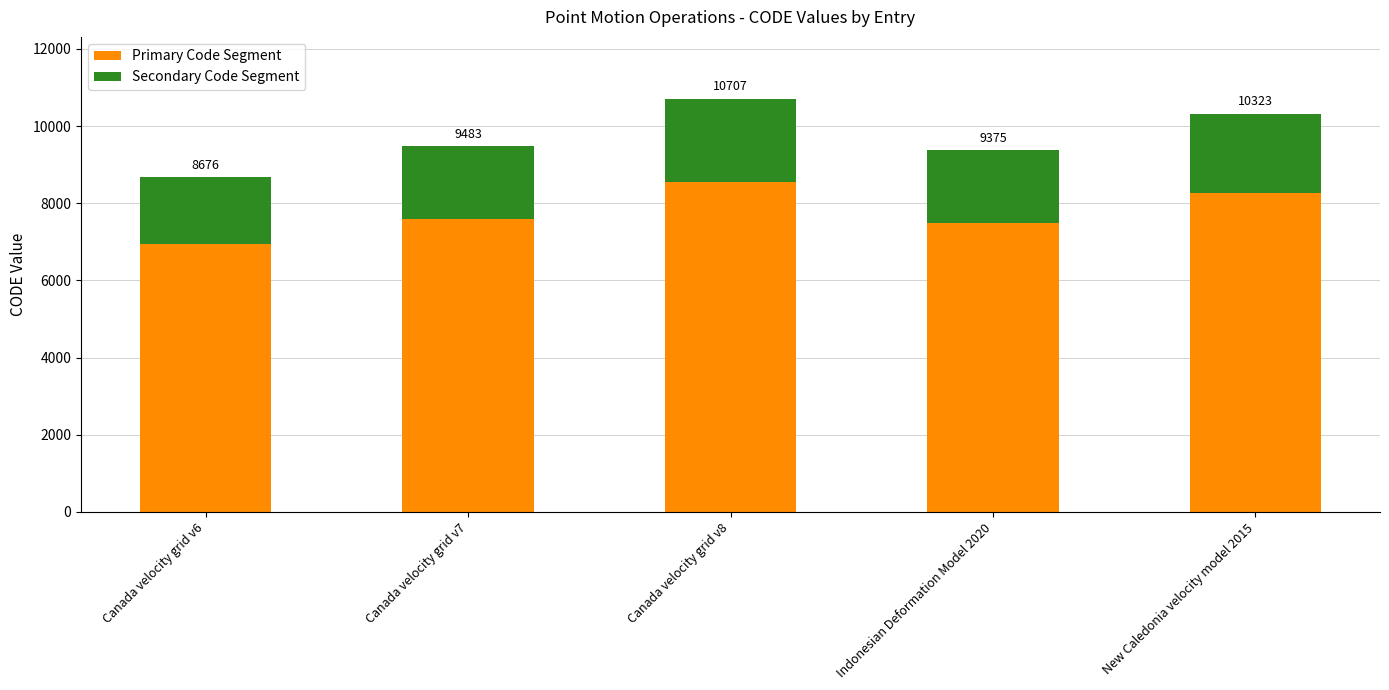

What are all the series names shown in the legend?

Primary Code Segment, Secondary Code Segment